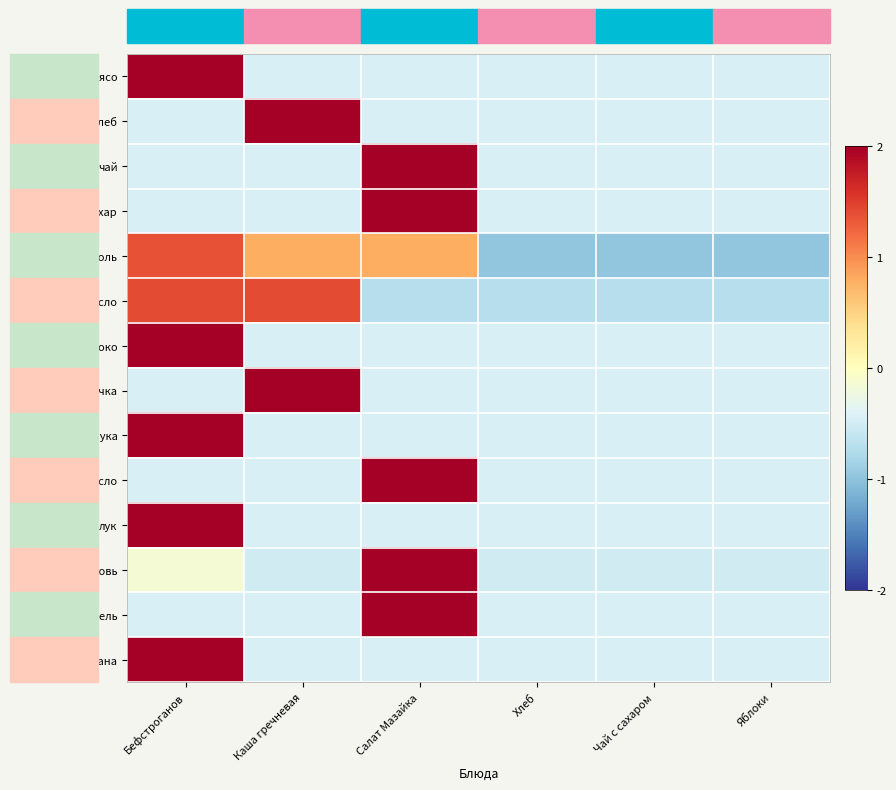

Reading left to right, transcribe all the data shown in this chart.

мясо: Бефстроганов=2.2	Каша гречневая=-0.4	Салат Мазайка=-0.4	Хлеб=-0.4	Чай с сахаром=-0.4	Яблоки=-0.4
хлеб: Бефстроганов=-0.4	Каша гречневая=2.2	Салат Мазайка=-0.4	Хлеб=-0.4	Чай с сахаром=-0.4	Яблоки=-0.4
чай: Бефстроганов=-0.4	Каша гречневая=-0.4	Салат Мазайка=2.2	Хлеб=-0.4	Чай с сахаром=-0.4	Яблоки=-0.4
сахар: Бефстроганов=-0.4	Каша гречневая=-0.4	Салат Мазайка=2.2	Хлеб=-0.4	Чай с сахаром=-0.4	Яблоки=-0.4
соль: Бефстроганов=1.4	Каша гречневая=0.8	Салат Мазайка=0.8	Хлеб=-1.0	Чай с сахаром=-1.0	Яблоки=-1.0
слив масло: Бефстроганов=1.4	Каша гречневая=1.4	Салат Мазайка=-0.7	Хлеб=-0.7	Чай с сахаром=-0.7	Яблоки=-0.7
молоко: Бефстроганов=2.2	Каша гречневая=-0.4	Салат Мазайка=-0.4	Хлеб=-0.4	Чай с сахаром=-0.4	Яблоки=-0.4
гречка: Бефстроганов=-0.4	Каша гречневая=2.2	Салат Мазайка=-0.4	Хлеб=-0.4	Чай с сахаром=-0.4	Яблоки=-0.4
мука: Бефстроганов=2.2	Каша гречневая=-0.4	Салат Мазайка=-0.4	Хлеб=-0.4	Чай с сахаром=-0.4	Яблоки=-0.4
раст масло: Бефстроганов=-0.4	Каша гречневая=-0.4	Салат Мазайка=2.2	Хлеб=-0.4	Чай с сахаром=-0.4	Яблоки=-0.4
лук: Бефстроганов=2.2	Каша гречневая=-0.4	Салат Мазайка=-0.4	Хлеб=-0.4	Чай с сахаром=-0.4	Яблоки=-0.4
морковь: Бефстроганов=-0.2	Каша гречневая=-0.5	Салат Мазайка=2.2	Хлеб=-0.5	Чай с сахаром=-0.5	Яблоки=-0.5
картофель: Бефстроганов=-0.4	Каша гречневая=-0.4	Салат Мазайка=2.2	Хлеб=-0.4	Чай с сахаром=-0.4	Яблоки=-0.4
сметана: Бефстроганов=2.2	Каша гречневая=-0.4	Салат Мазайка=-0.4	Хлеб=-0.4	Чай с сахаром=-0.4	Яблоки=-0.4